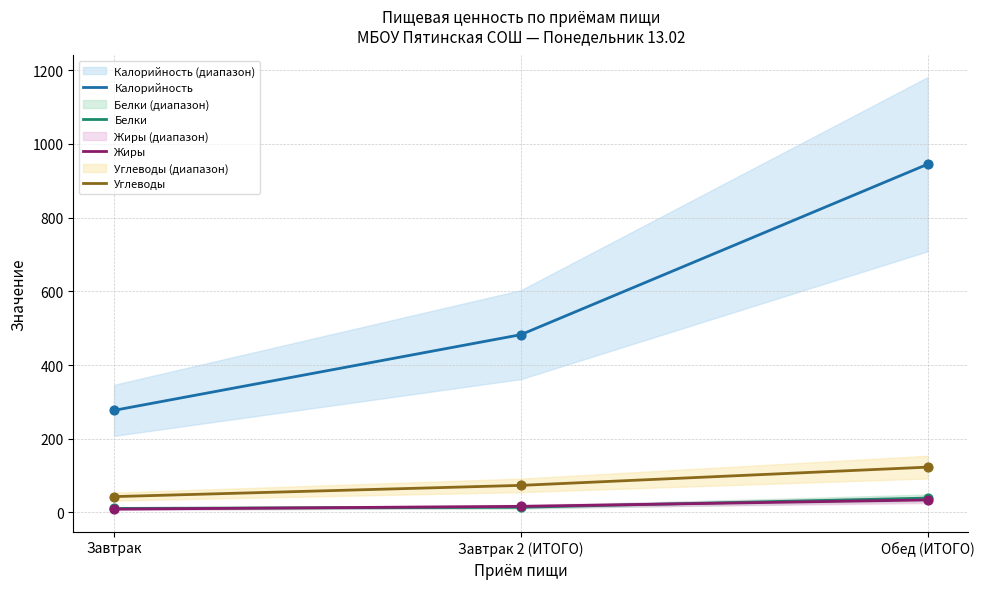

Is the value of Углеводы at Обед (ИТОГО) greater than the value of Белки at Обед (ИТОГО)?

Yes